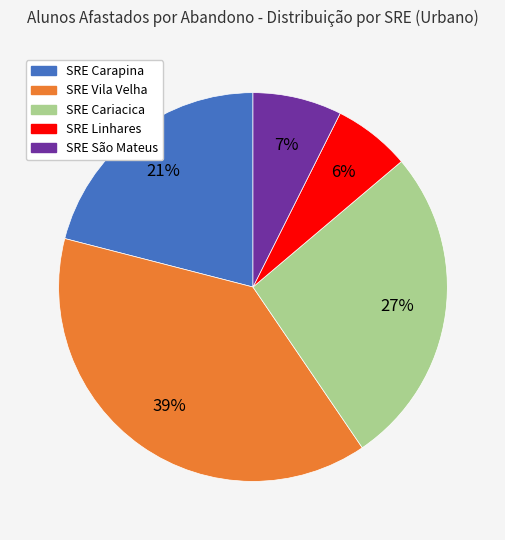

True or false: SRE Cariacica accounts for 27% of the total.

True